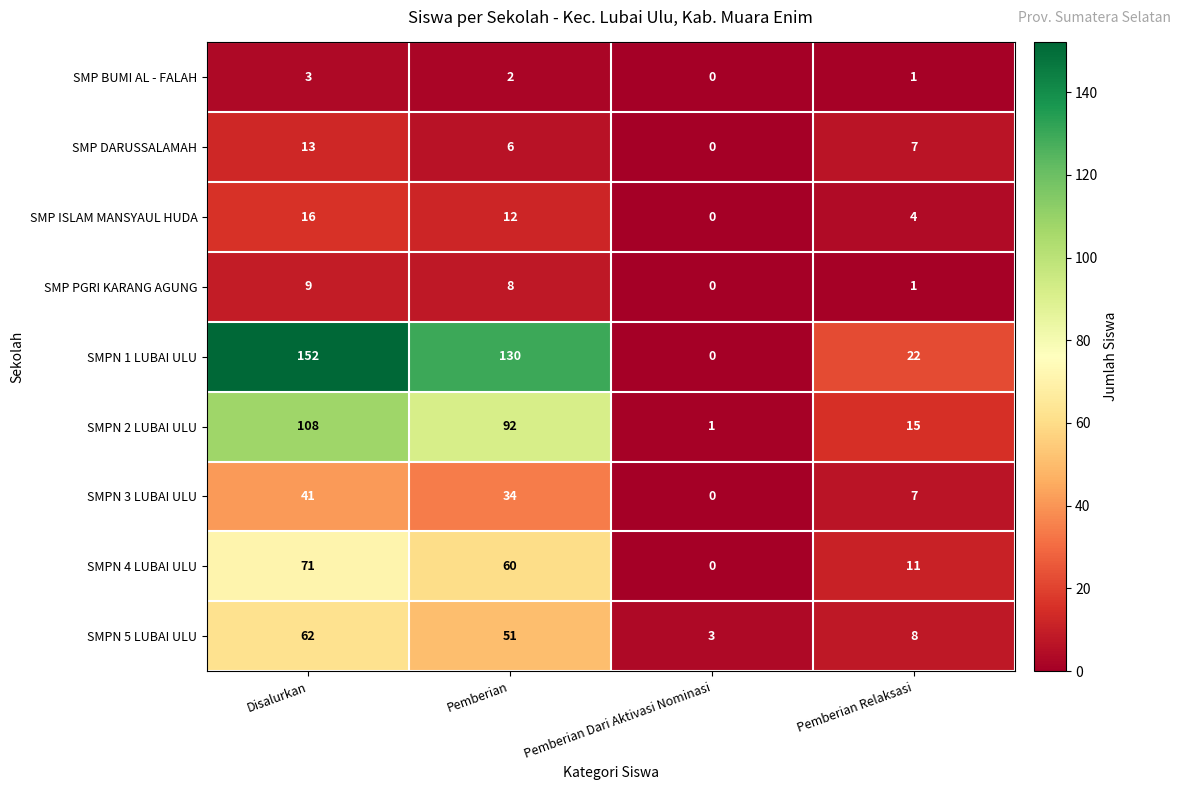

True or false: SMP BUMI AL - FALAH has a value of 3 at Disalurkan.

True